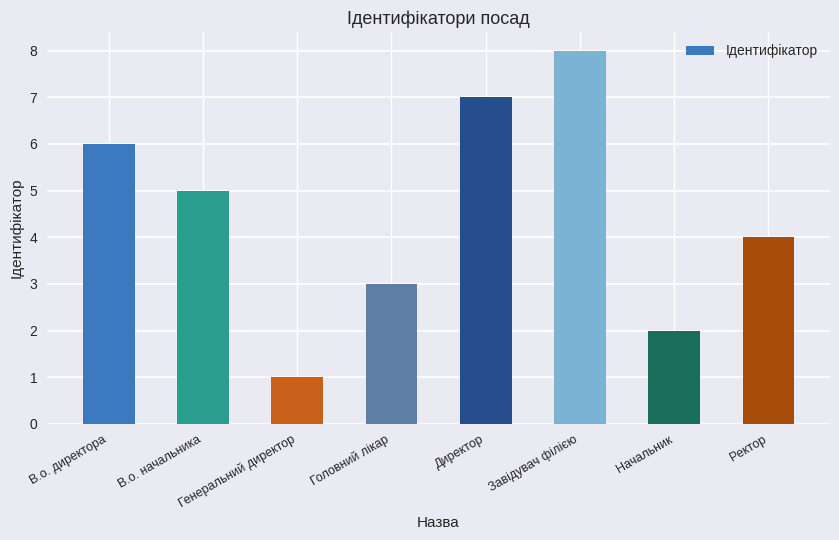

What is the minimum value shown in the chart?

1